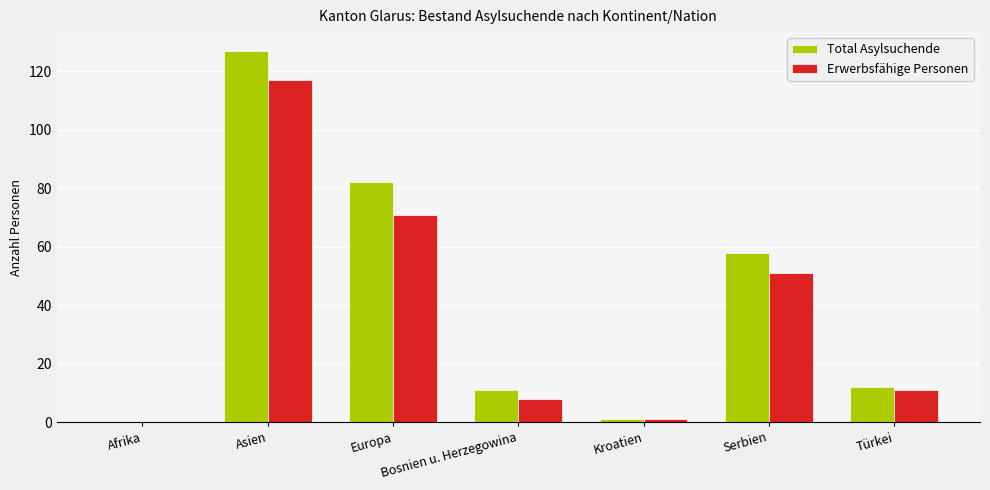

Between Bosnien u. Herzegowina and Serbien, which series saw the biggest shift?

Total Asylsuchende